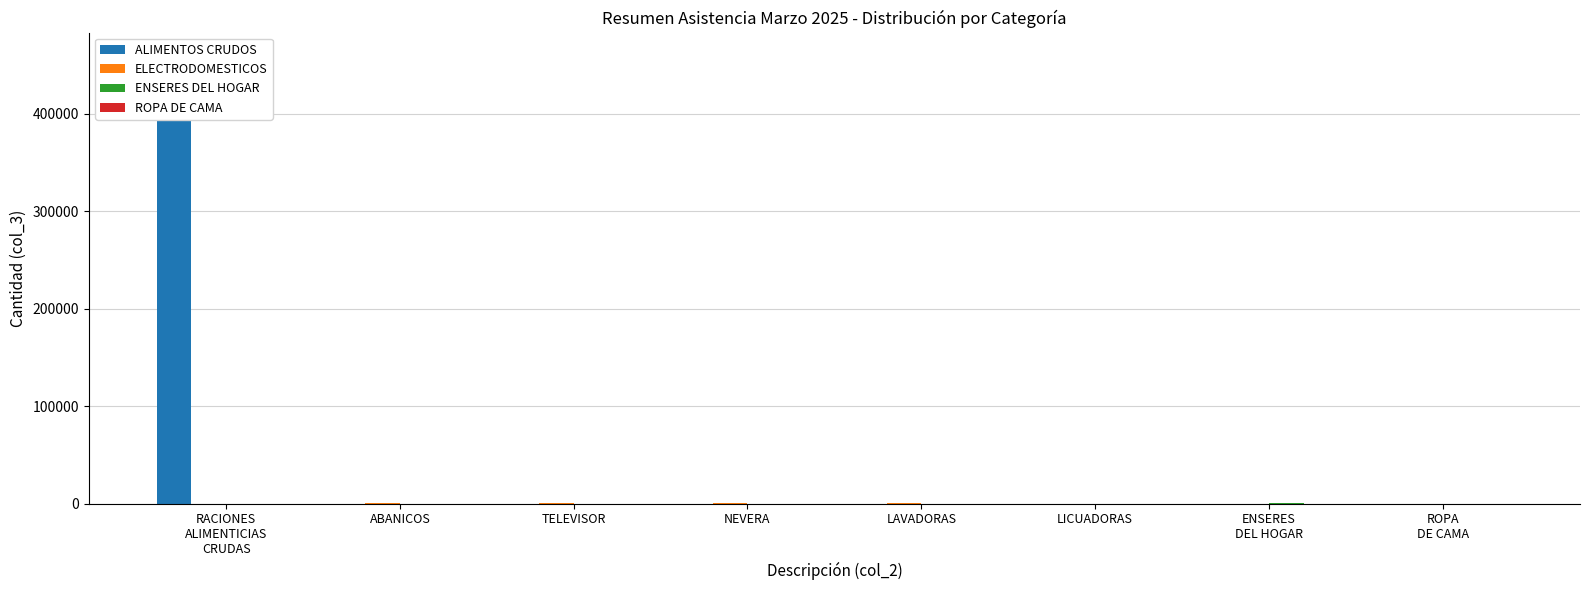

How many categories are shown in the chart?

8